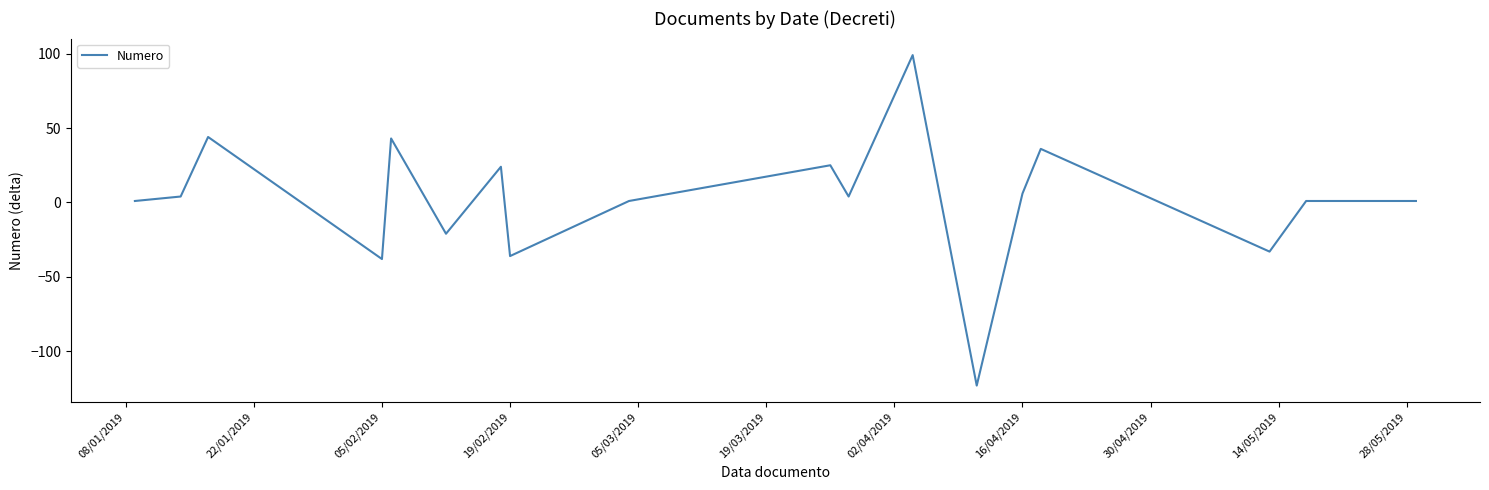

What is the maximum value shown in the chart?

99